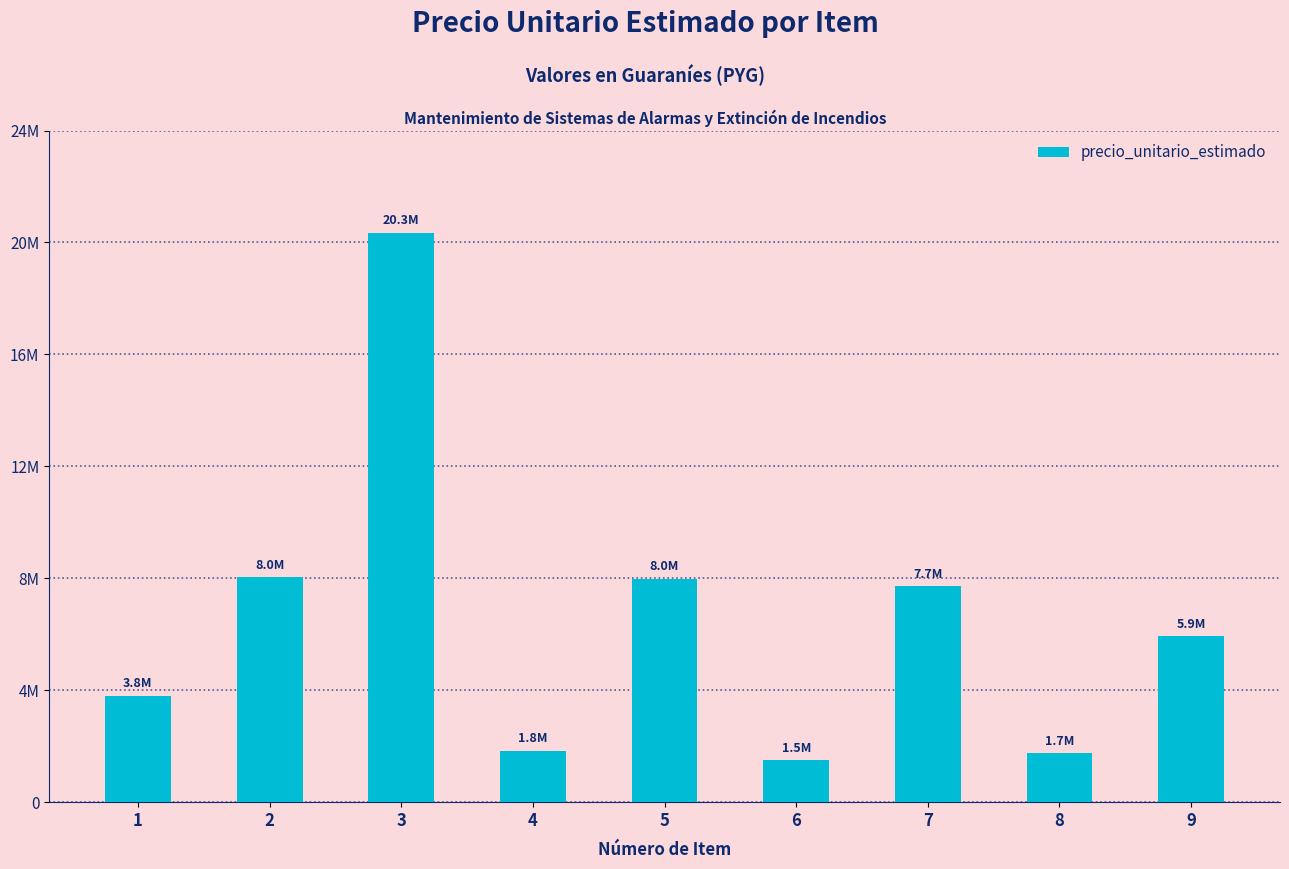

Are the bars horizontal?

No